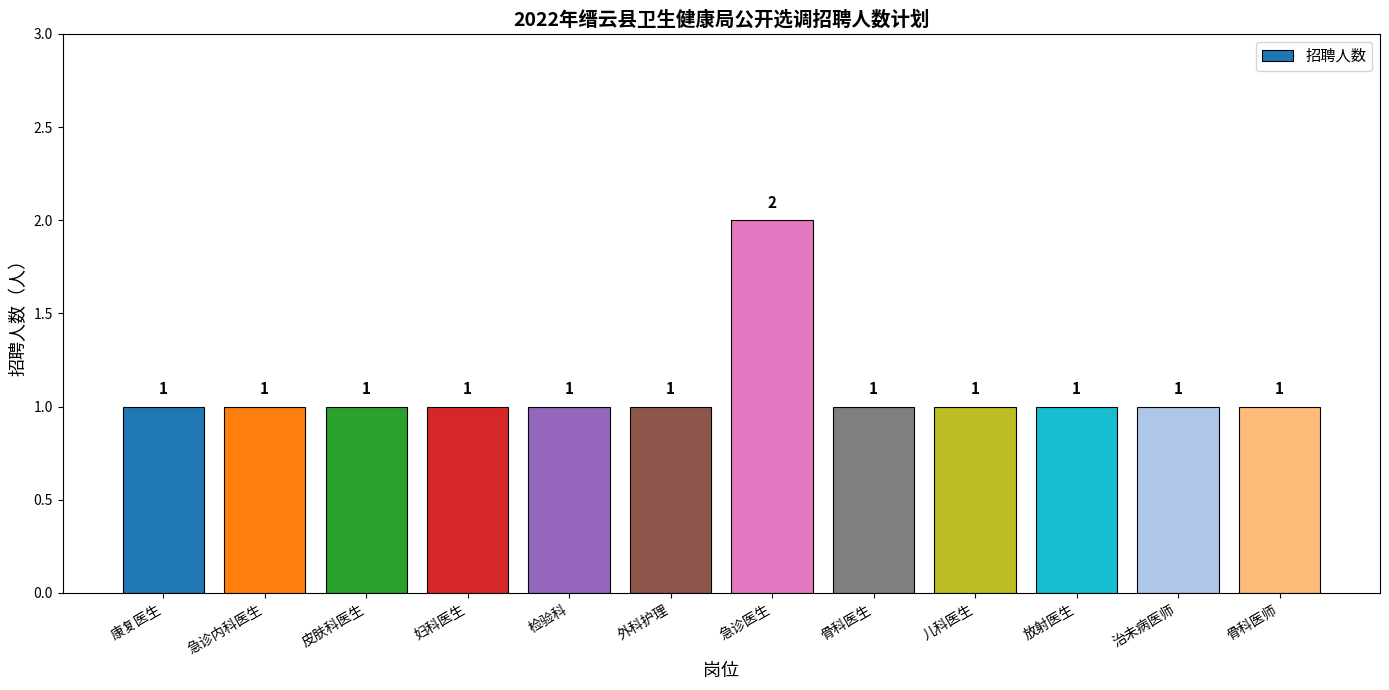

How many values exceed 1?

1